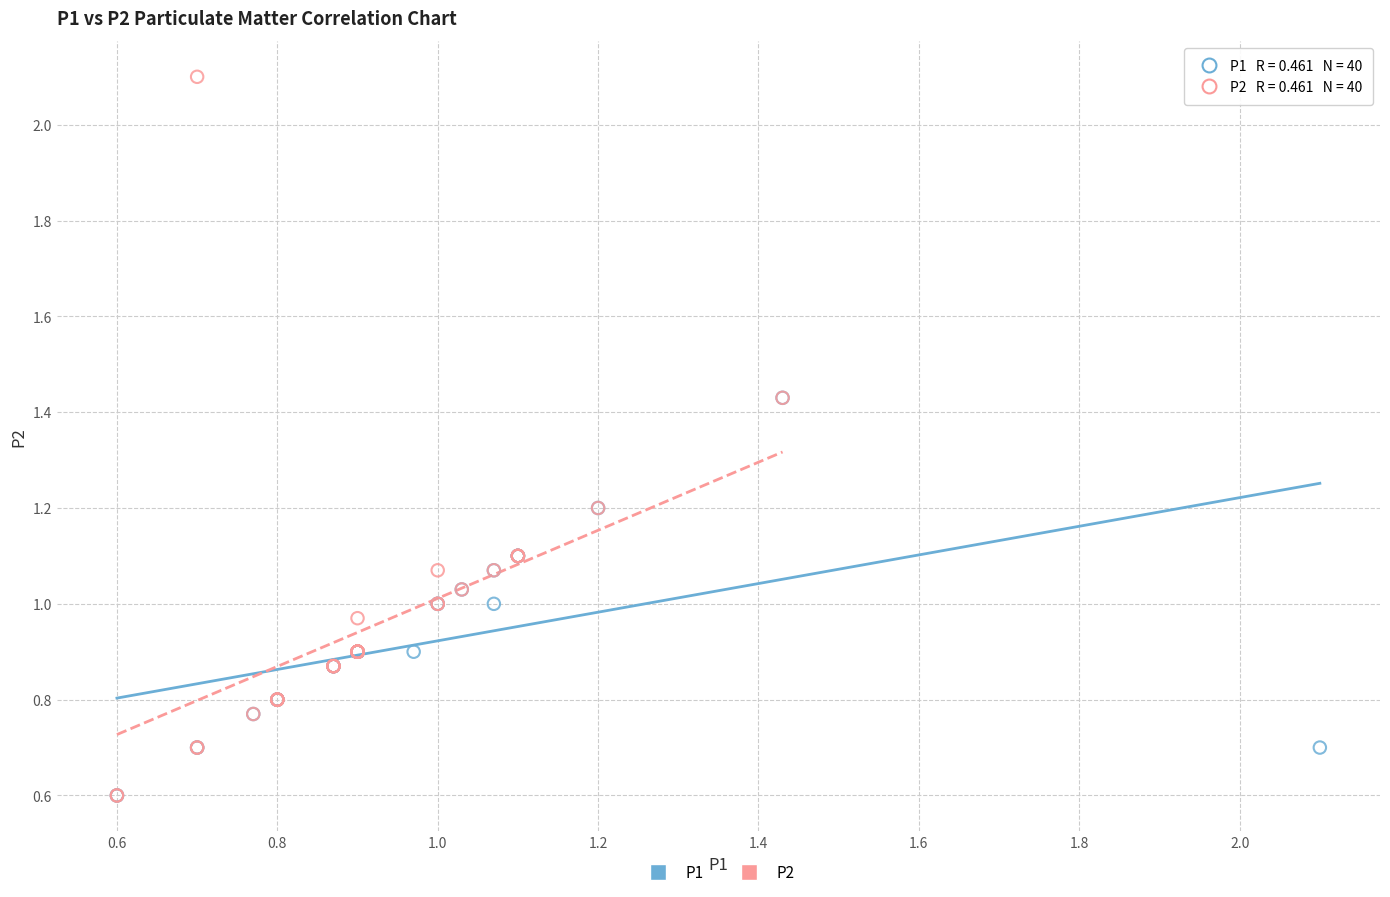

Which series reaches the maximum Y coordinate?

P2